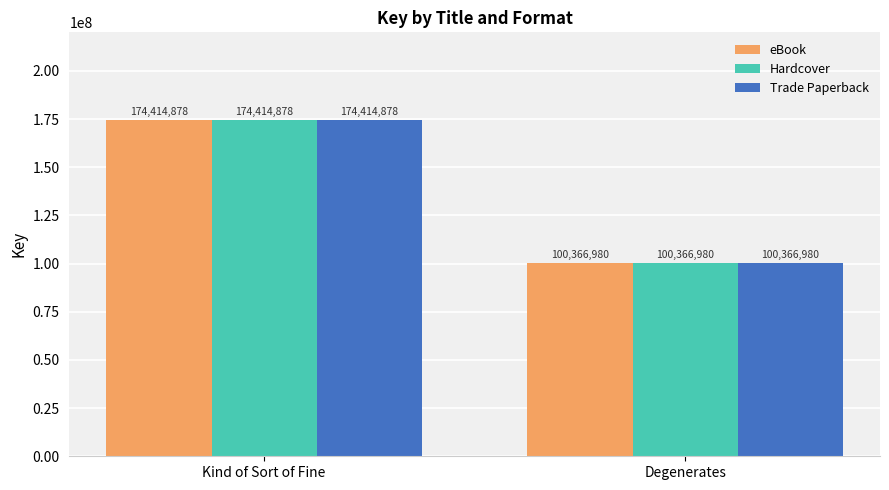

What position from the left is Kind of Sort of Fine?

1